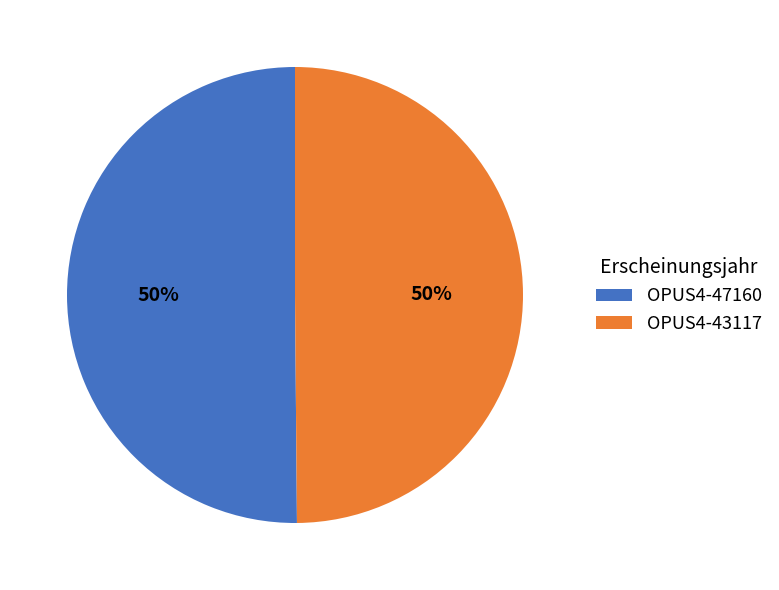

Is it true that OPUS4-43117 is 63% of the pie?

False